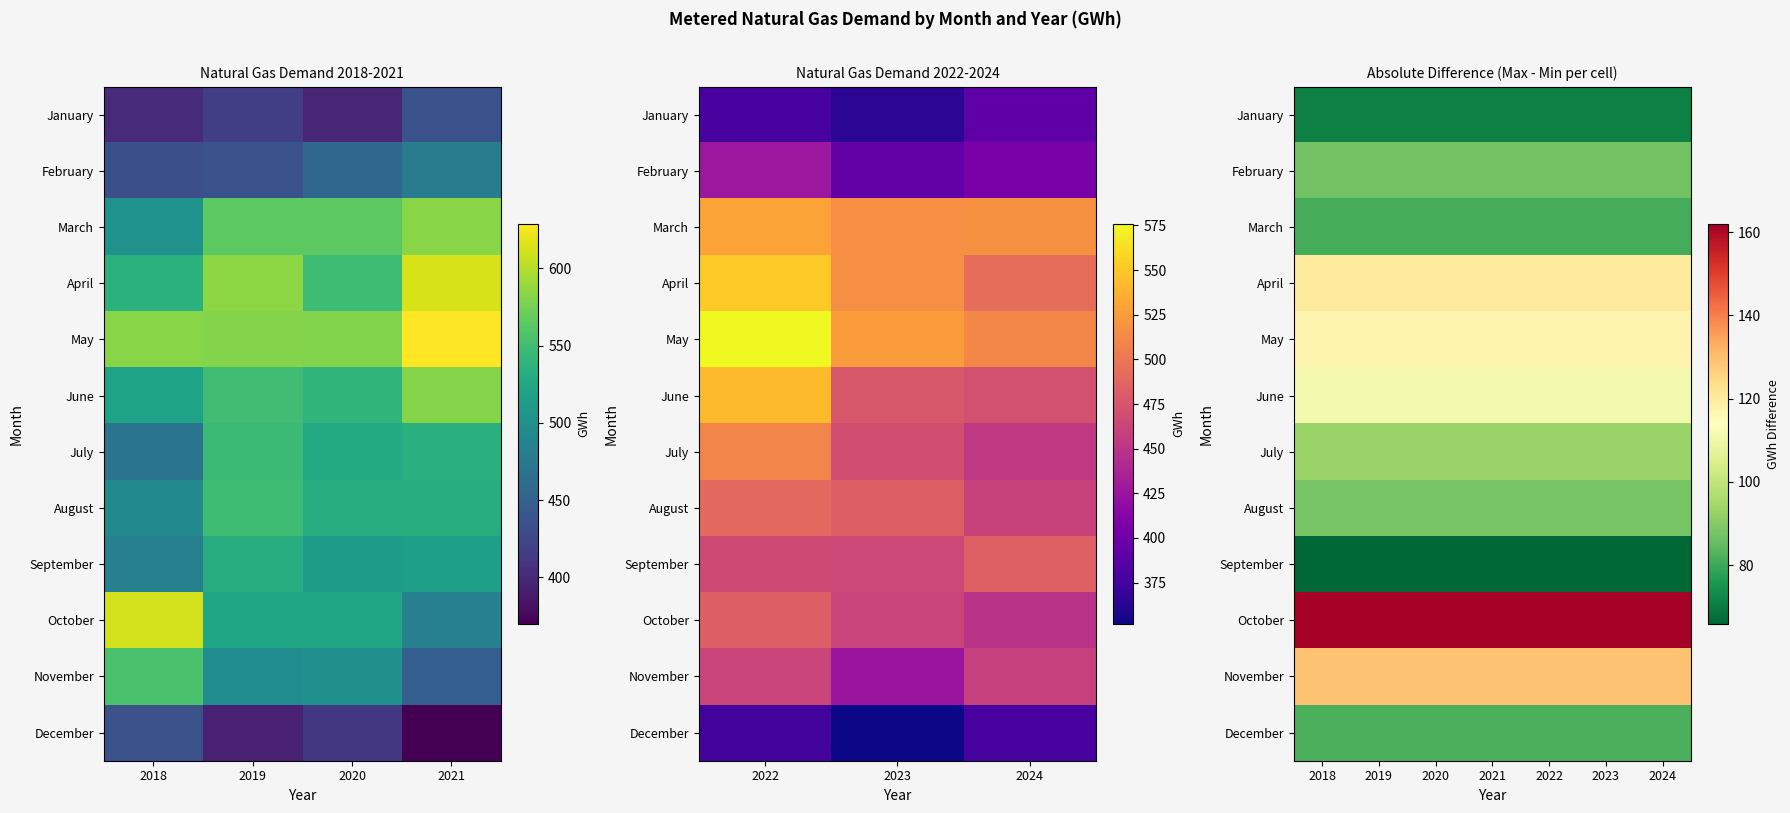

Is the value of January at 2024 greater than the value of December at 2024?

No